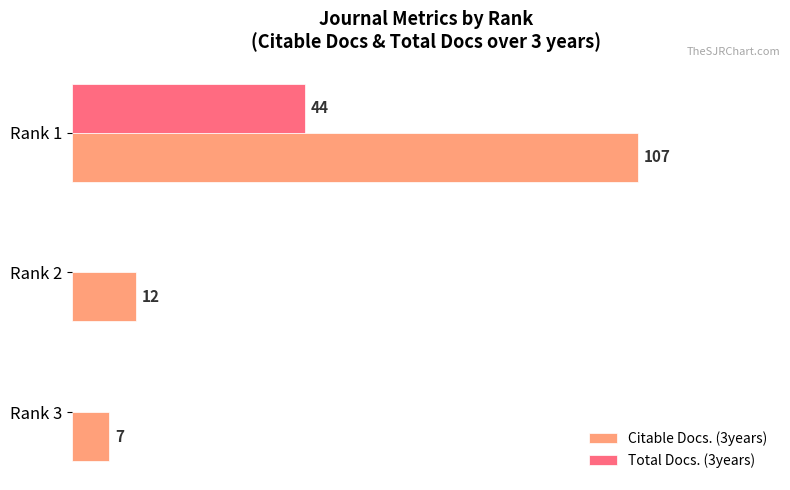

At which label is Citable Docs. (3years) closest to 57?

Rank 2